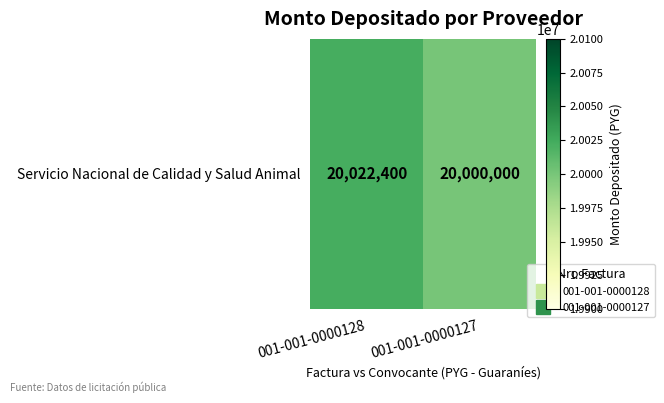

Which category has the highest value across all series?

001-001-0000128